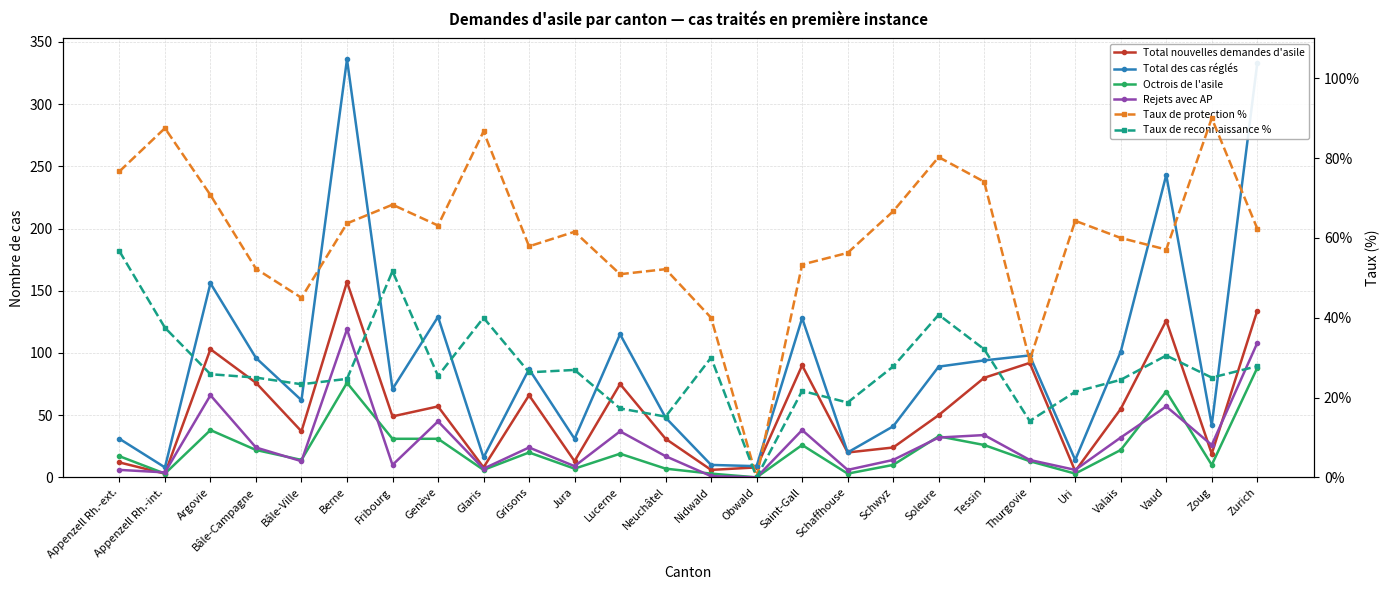

Where does the Total nouvelles demandes d'asile series first go above 50?

Argovie